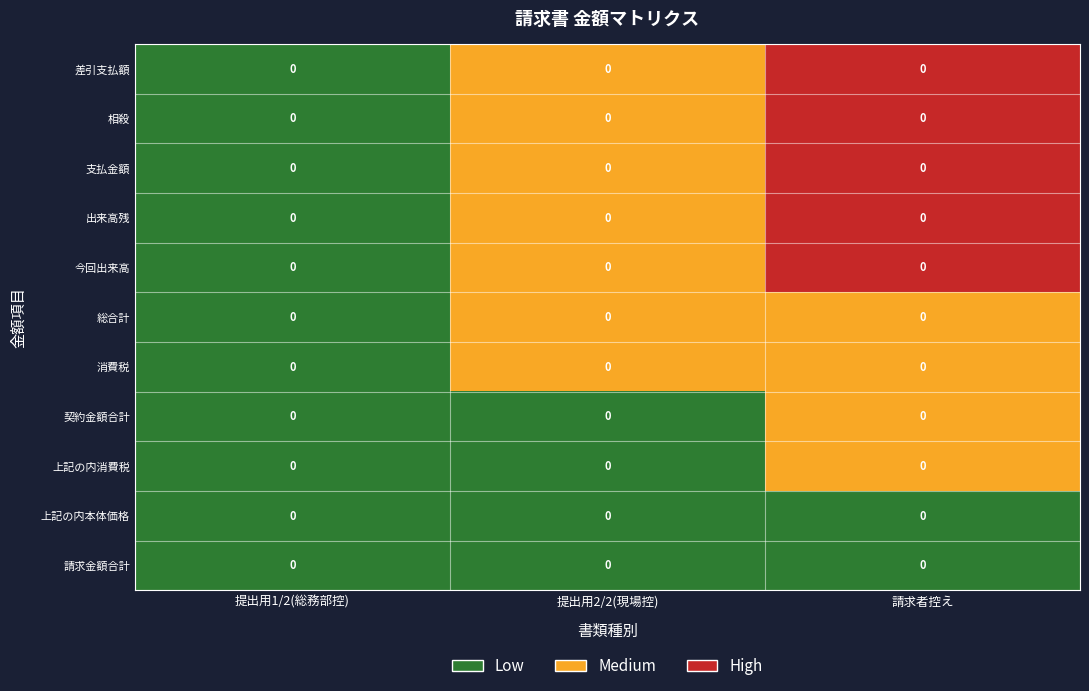

How many distinct data groups are displayed?

11